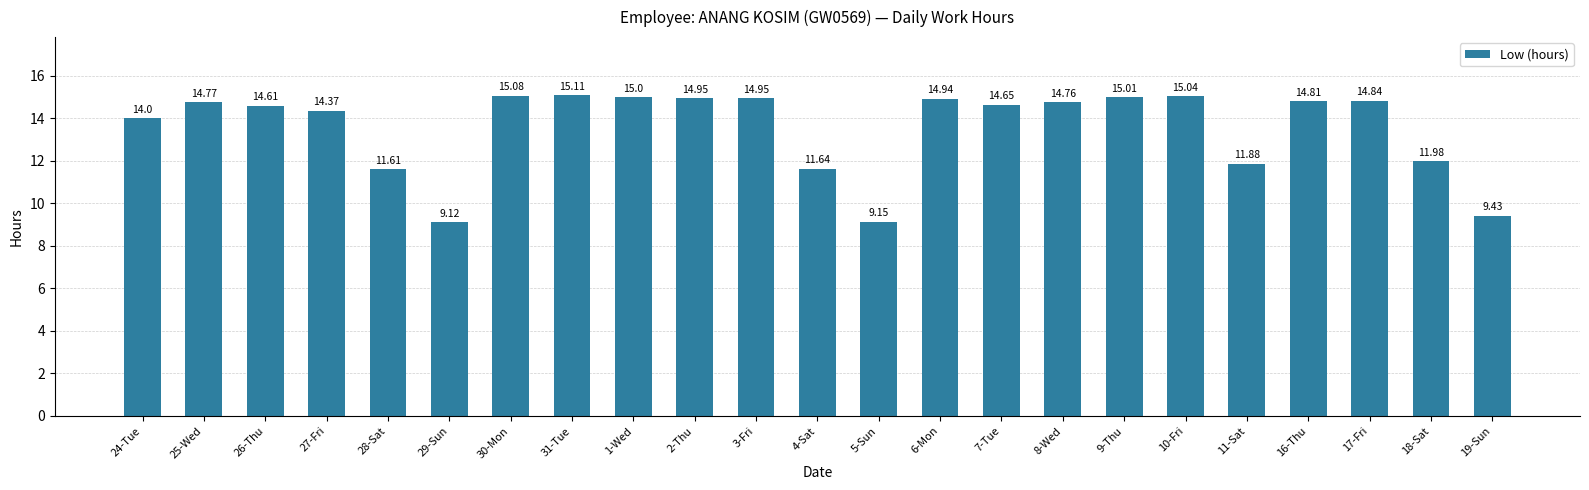

At which category does the chart reach its minimum across all series?

29-Sun